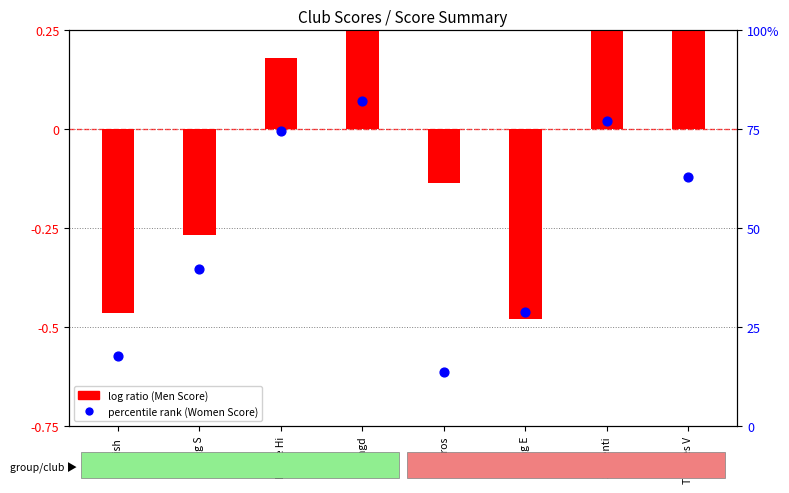

Which series reaches the maximum Y coordinate?

percentile rank (Women Score)